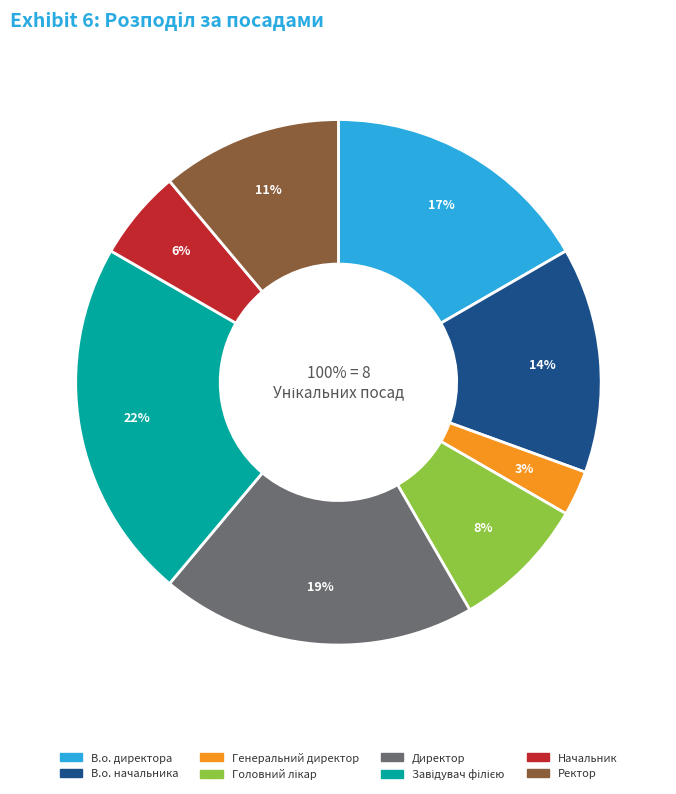

How many segments does this pie chart have?

8